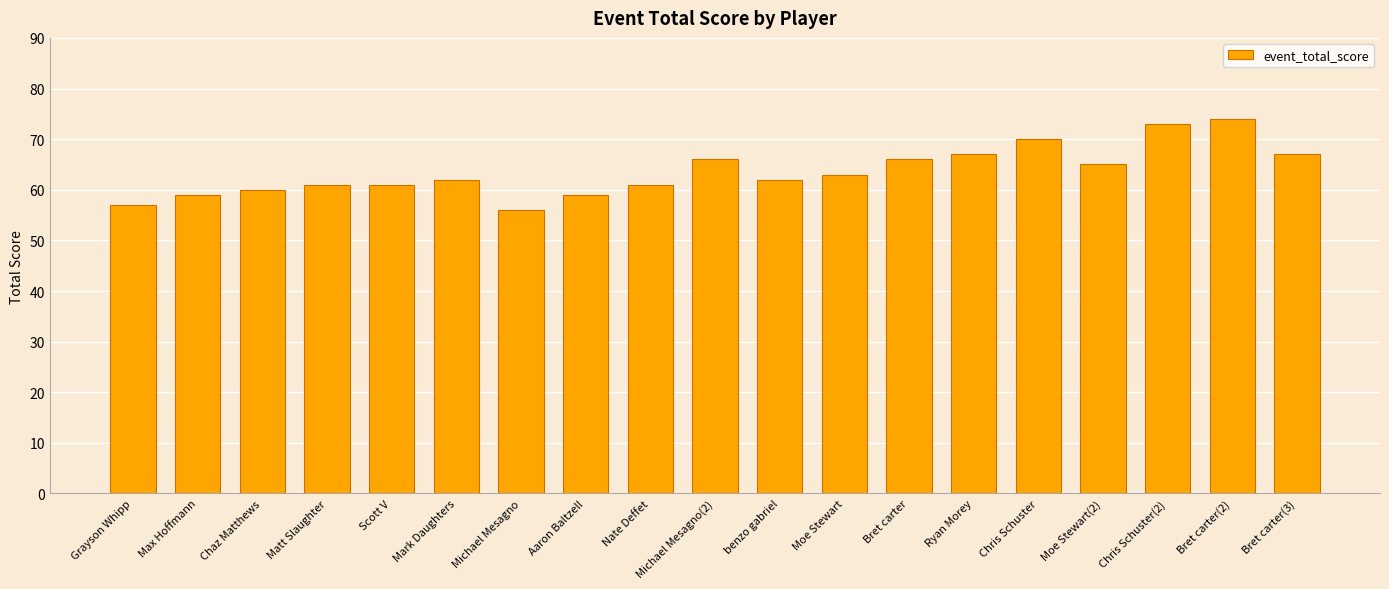

Reading left to right, list all the values displayed in this chart.

57	59	60	61	61	62	56	59	61	66	62	63	66	67	70	65	73	74	67